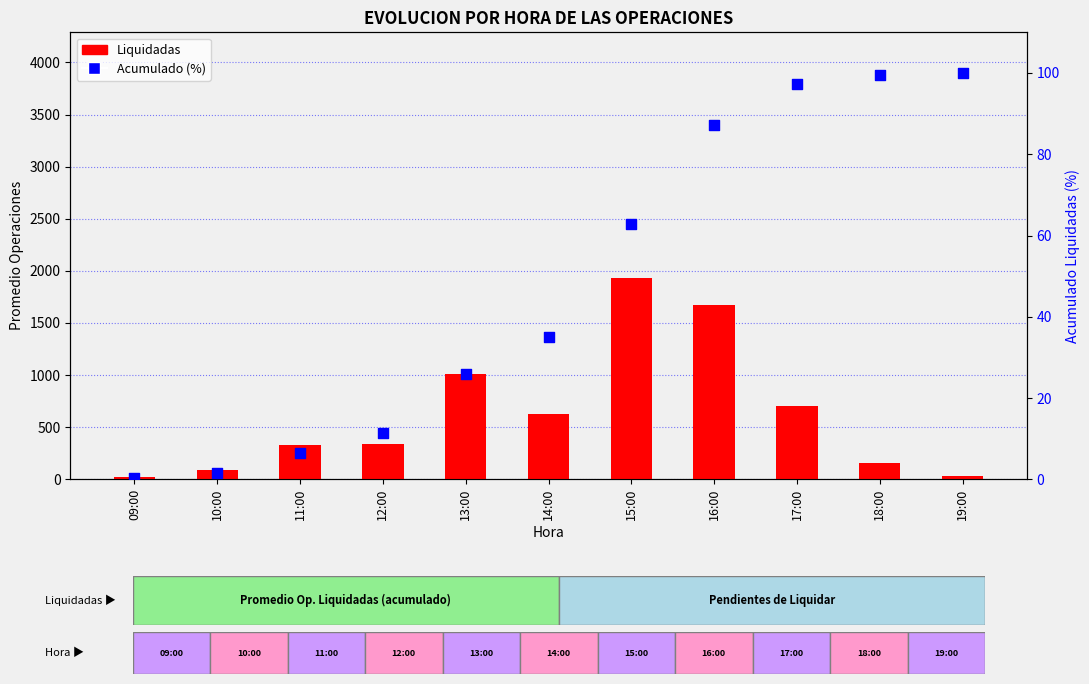

What is the total value across all series at 09:00?

26.3